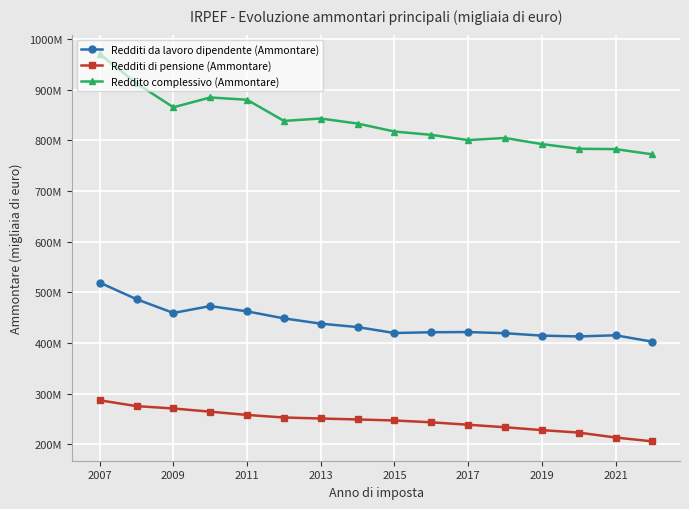

What is the value of the Reddito complessivo (Ammontare) point at the 13th from the left?

792519946.6